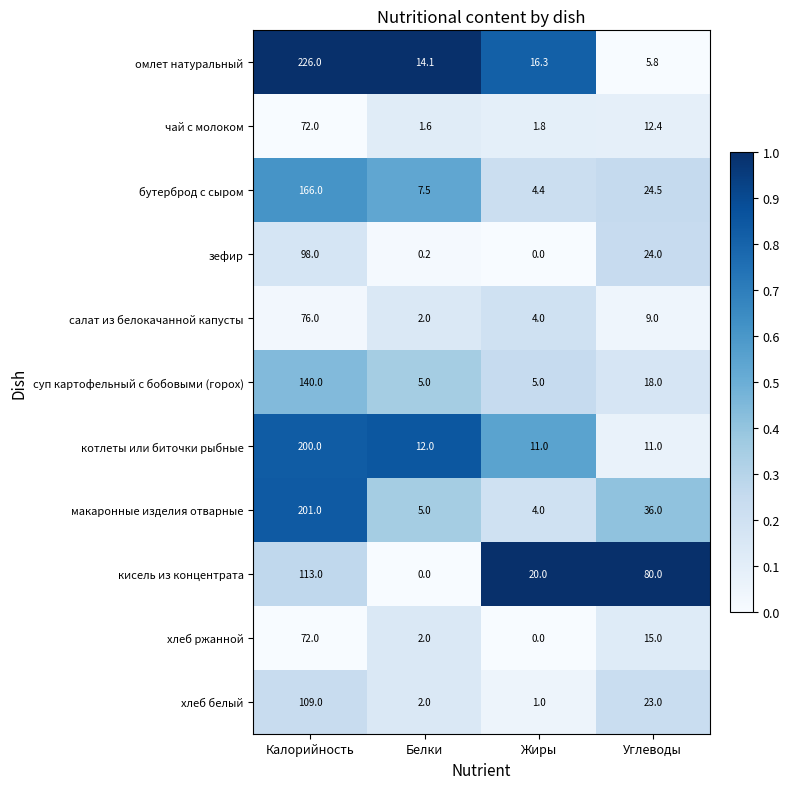

What is the maximum value shown in the chart?

226.0